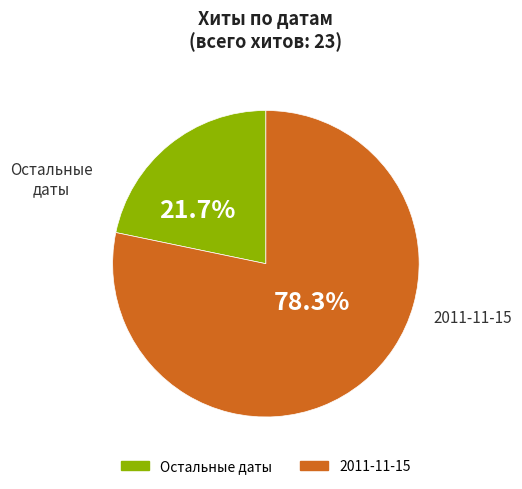

Does any single category account for the majority?

Yes